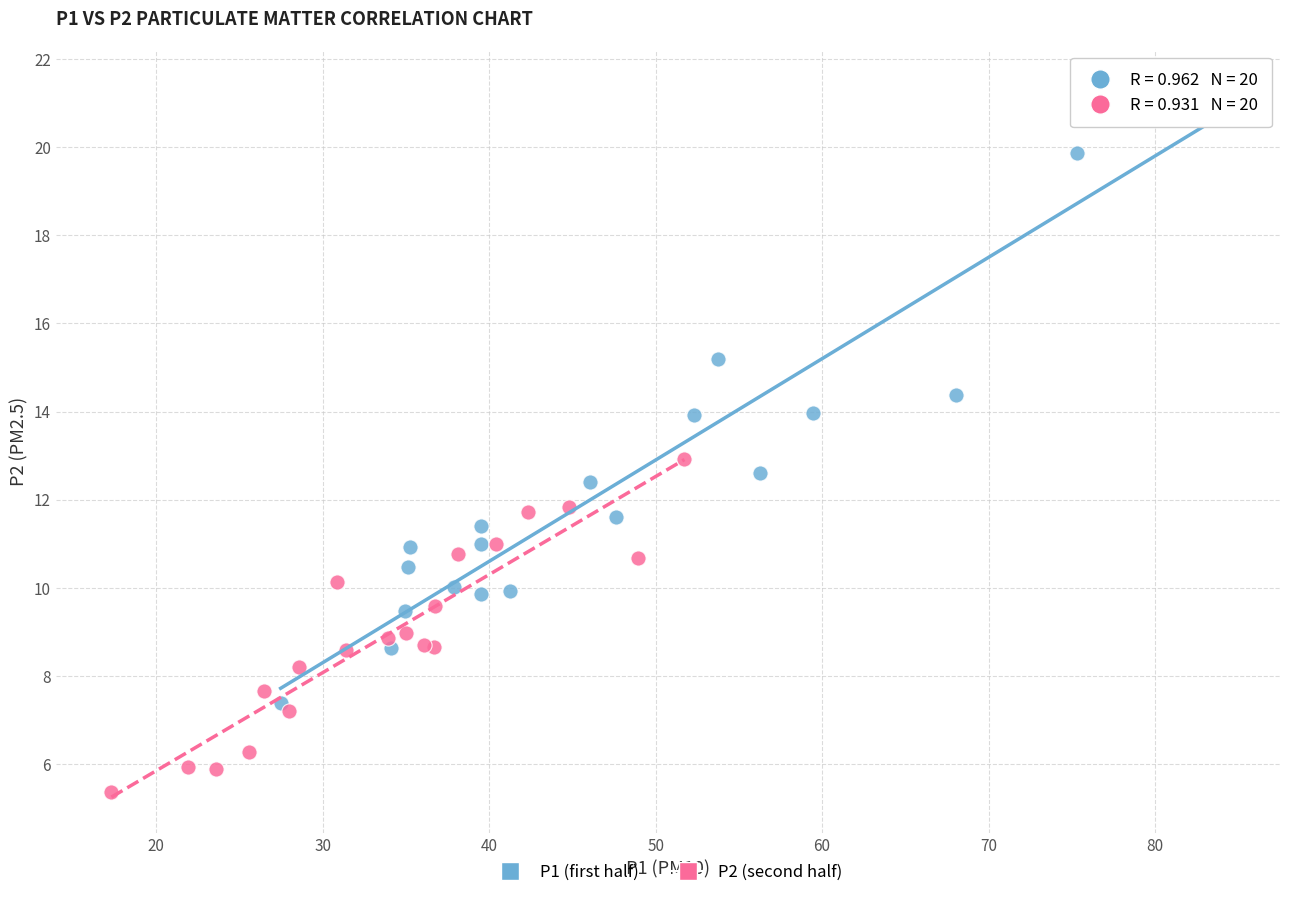

Which series contains the lowest Y value?

P2 (second half)